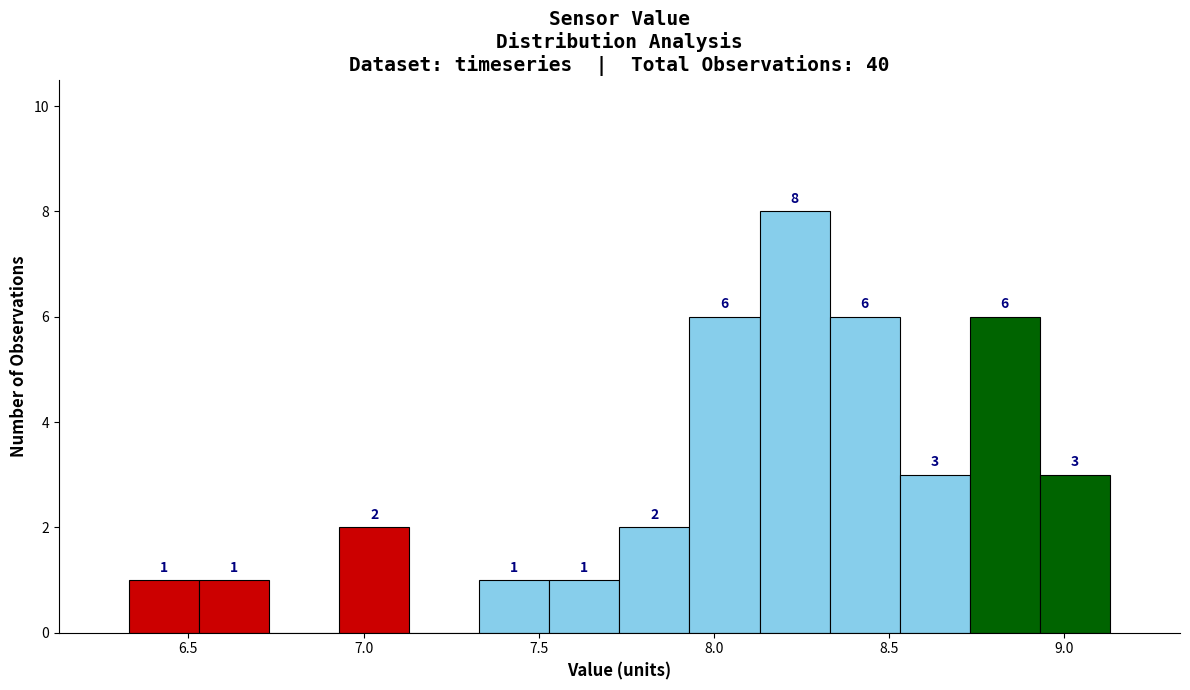

Over which range of the x-axis is the bar tallest?

8.13 to 8.33